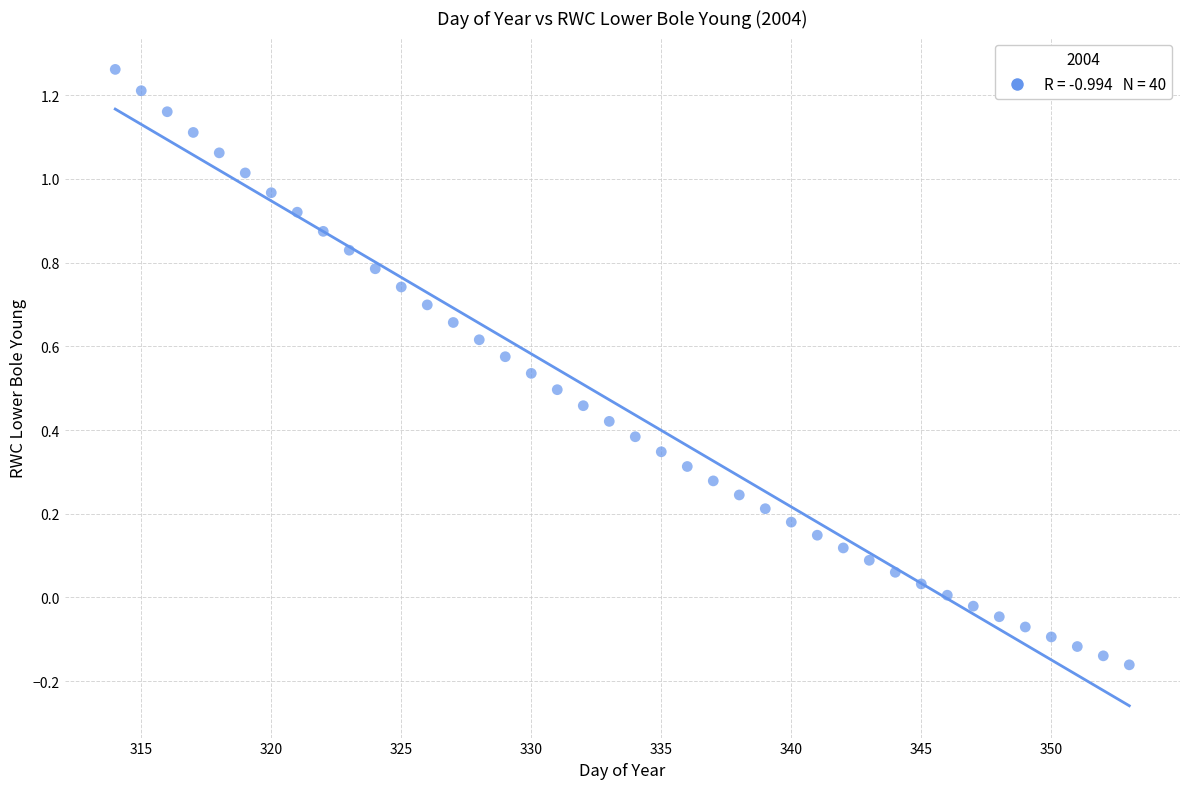

What is the range of X values (max minus min)?

39.0